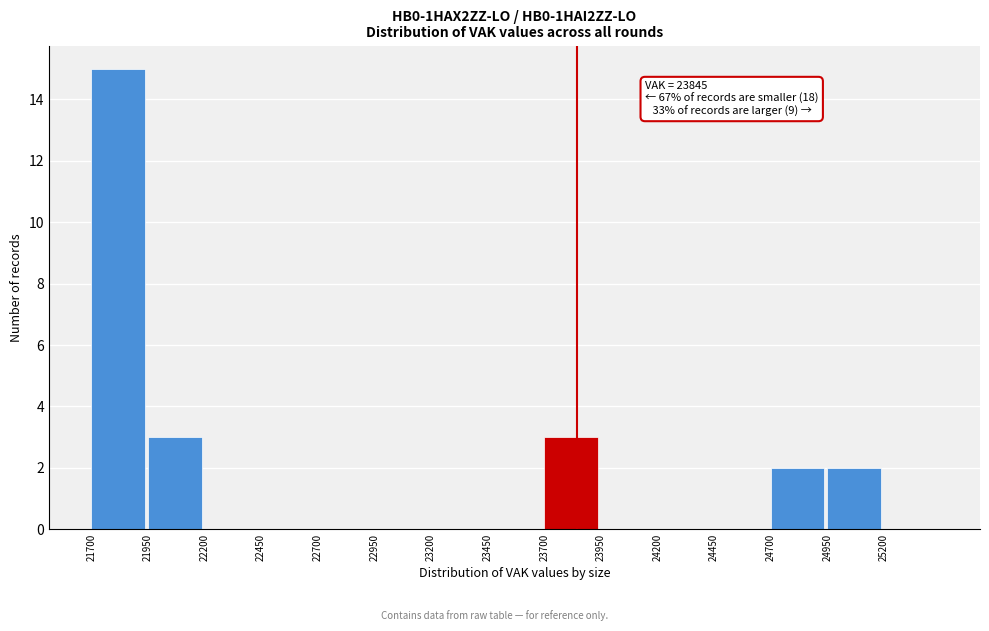

Over which range of the x-axis is the bar tallest?

21700 to 21950